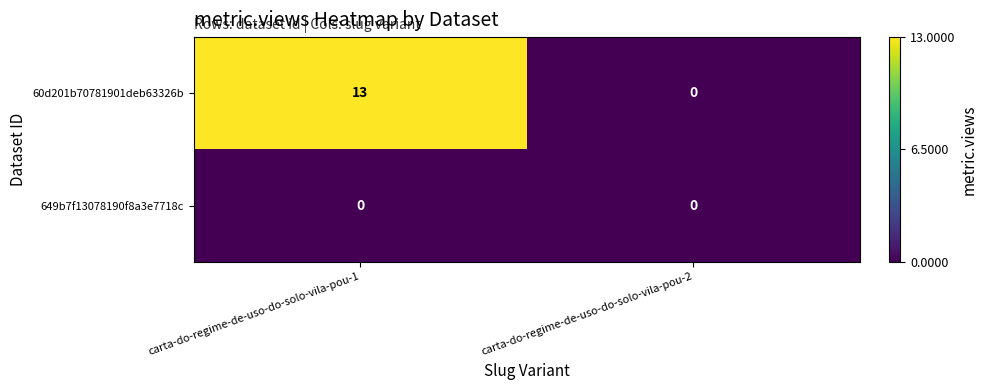

Rank the series at carta-do-regime-de-uso-do-solo-vila-pou-1 from highest to lowest value.

60d201b70781901deb63326b, 649b7f13078190f8a3e7718c